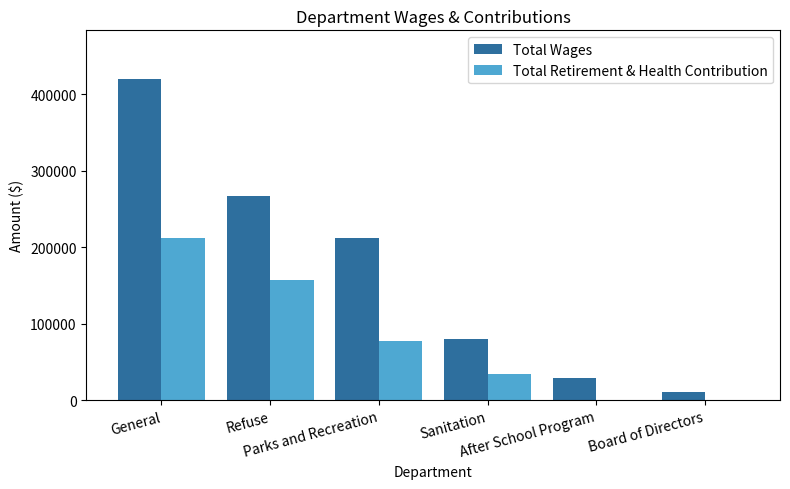

What is the sum of all Total Retirement & Health Contribution values?

481681